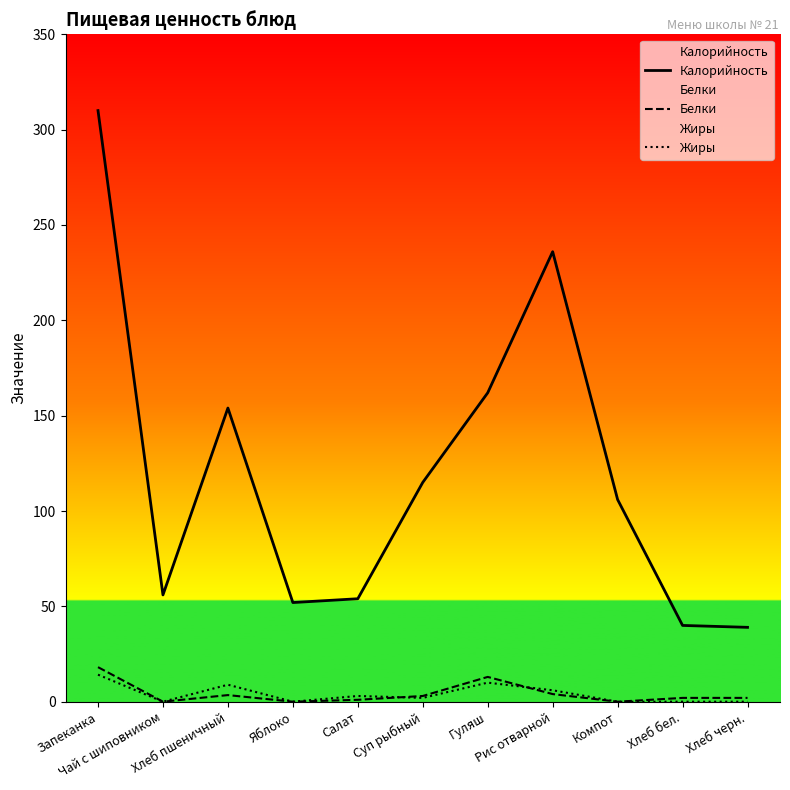

What is the average value of the Калорийность series?

120.4